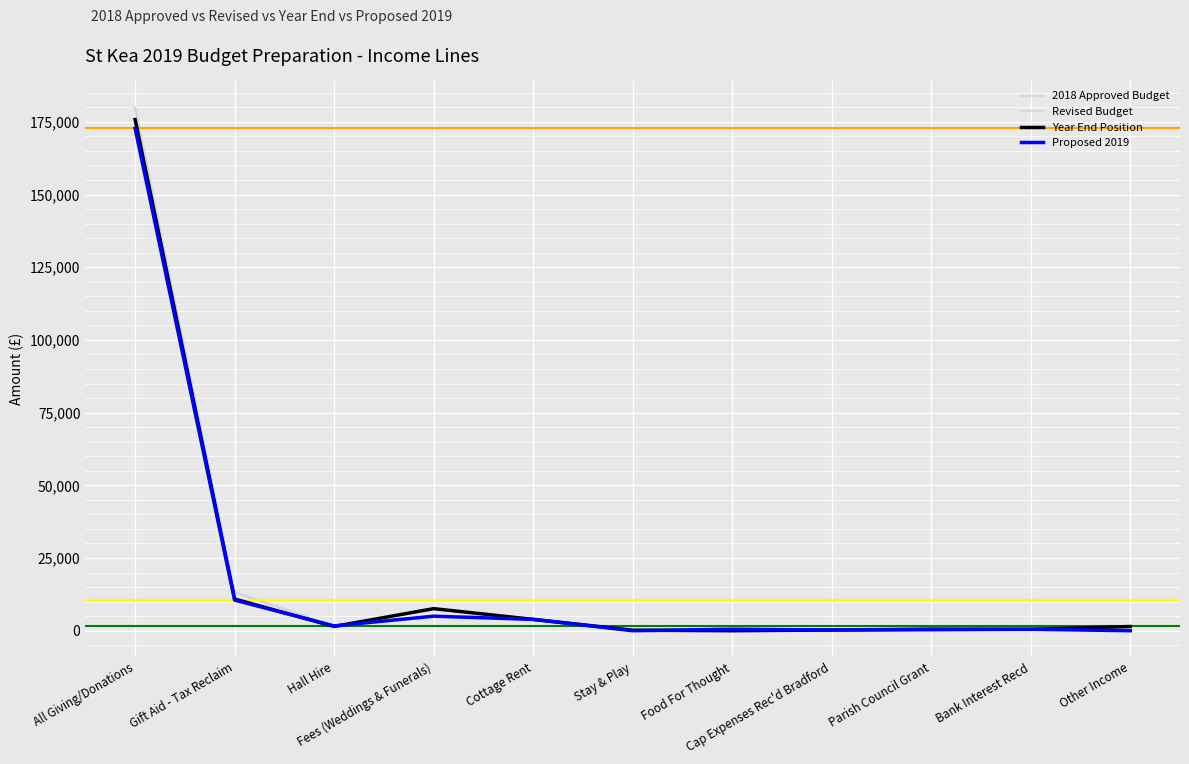

The value of Proposed 2019 at Bank Interest Recd is 277.1. True or false?

False